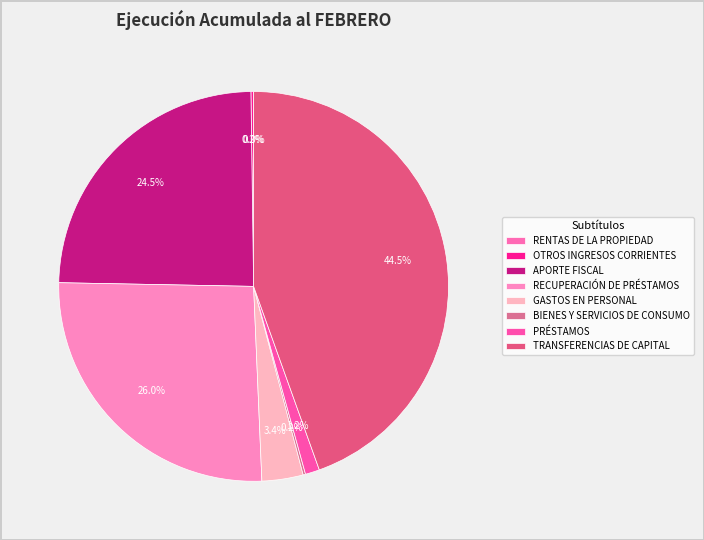

The BIENES Y SERVICIOS DE CONSUMO slice represents 6% of the pie. True or false?

False